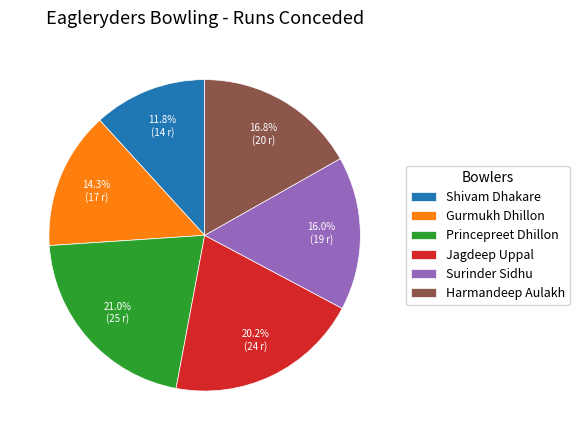

Is it true that Surinder Sidhu is 16% of the pie?

True